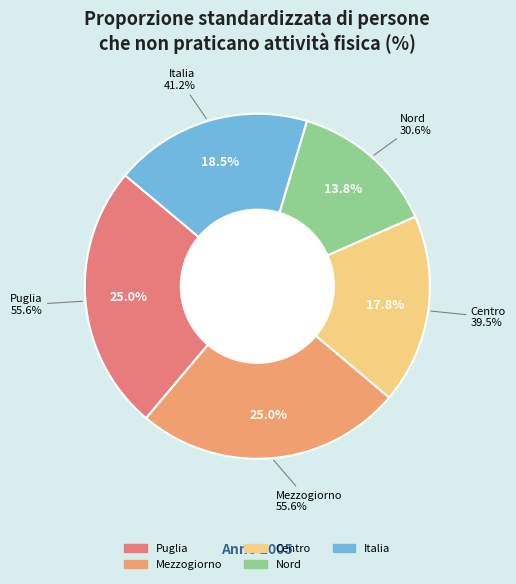

Count the number of slices in the pie.

5